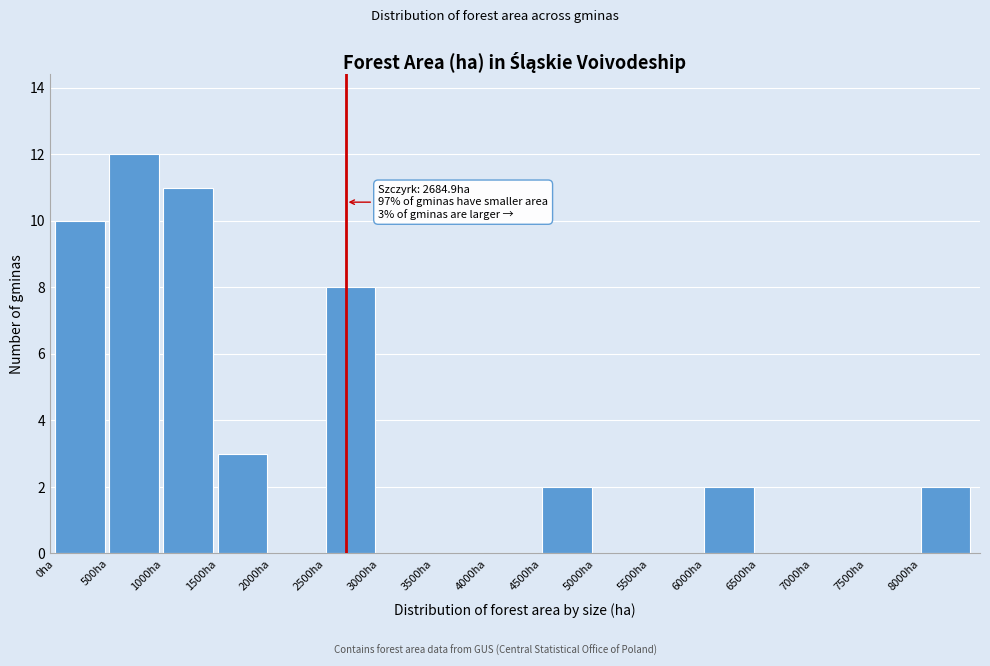

Which range on the x-axis has the tallest bar?

500 to 1000